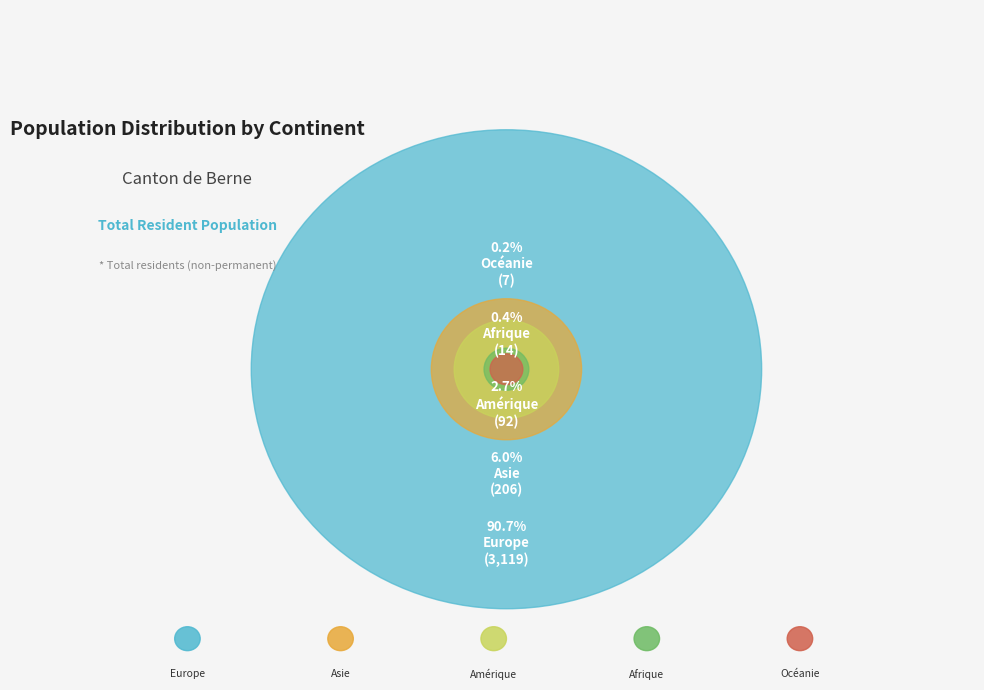

Does Europe represent more than half of the total?

Yes